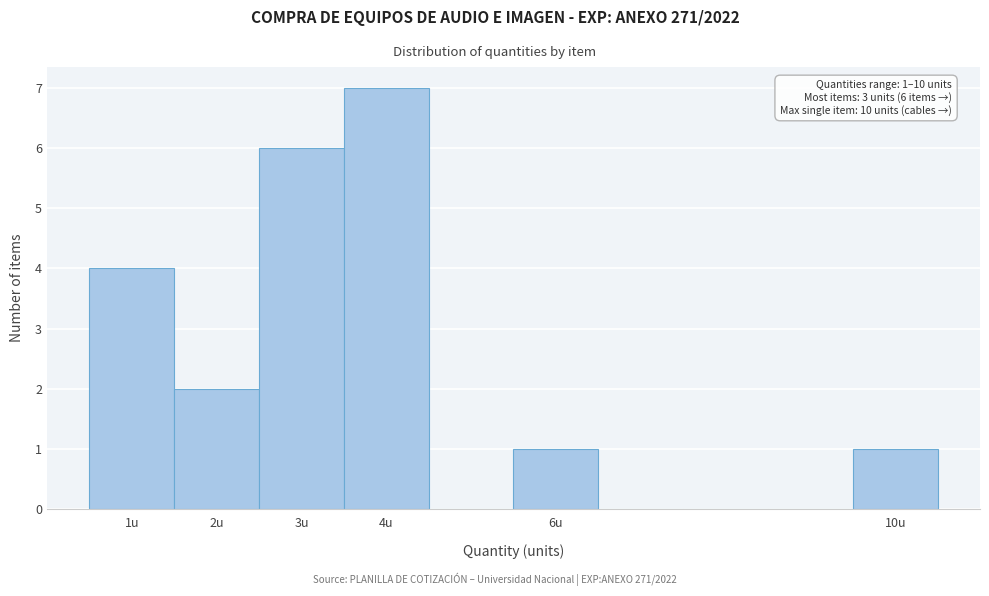

Which range on the x-axis has the tallest bar?

3.5 to 4.5